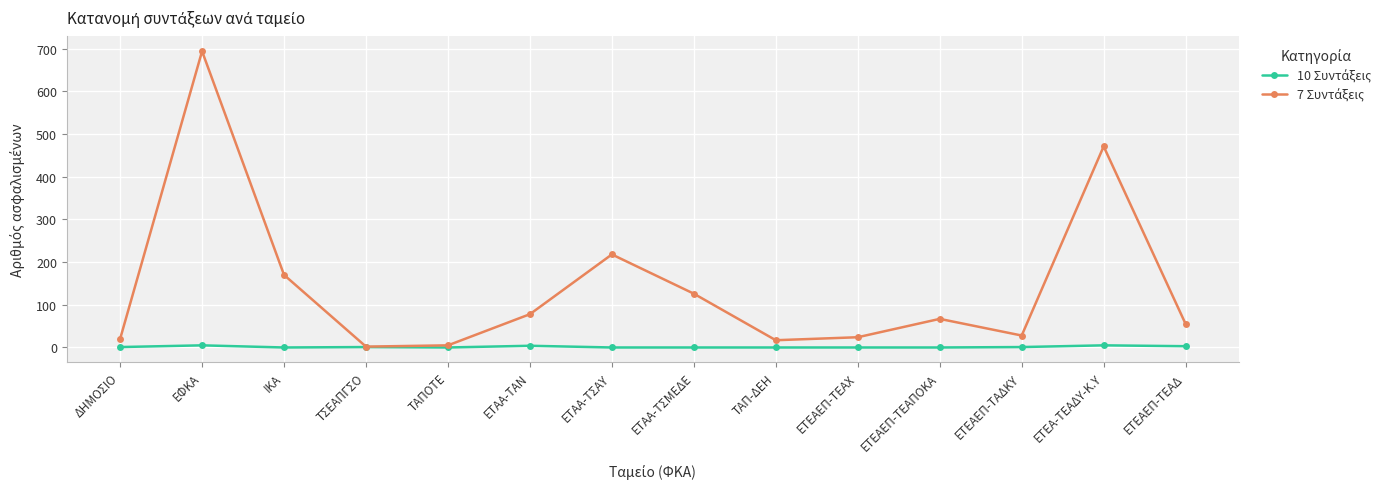

What is the difference between the highest and lowest values at ΕΤΕΑΕΠ-ΤΕΑΧ?

24